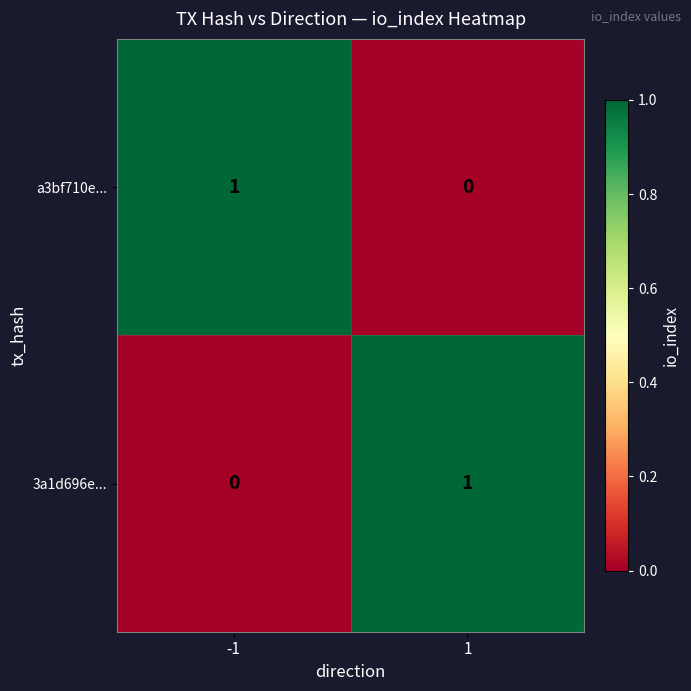

How many distinct data groups are displayed?

2